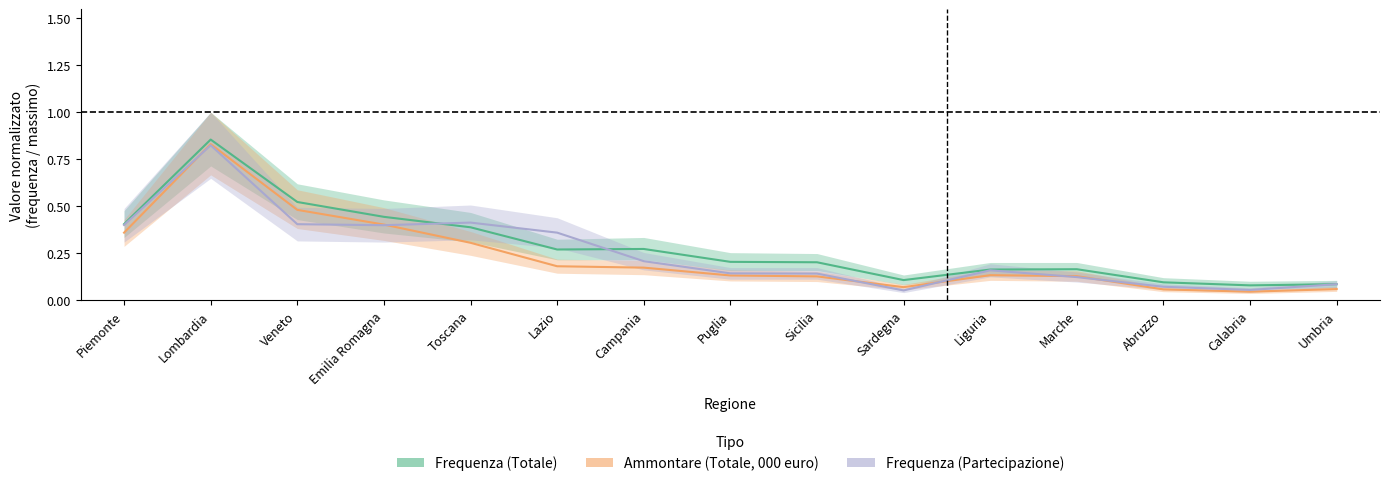

What is the value of the Frequenza (Partecipazione) point at the 5th from the left?

0.4